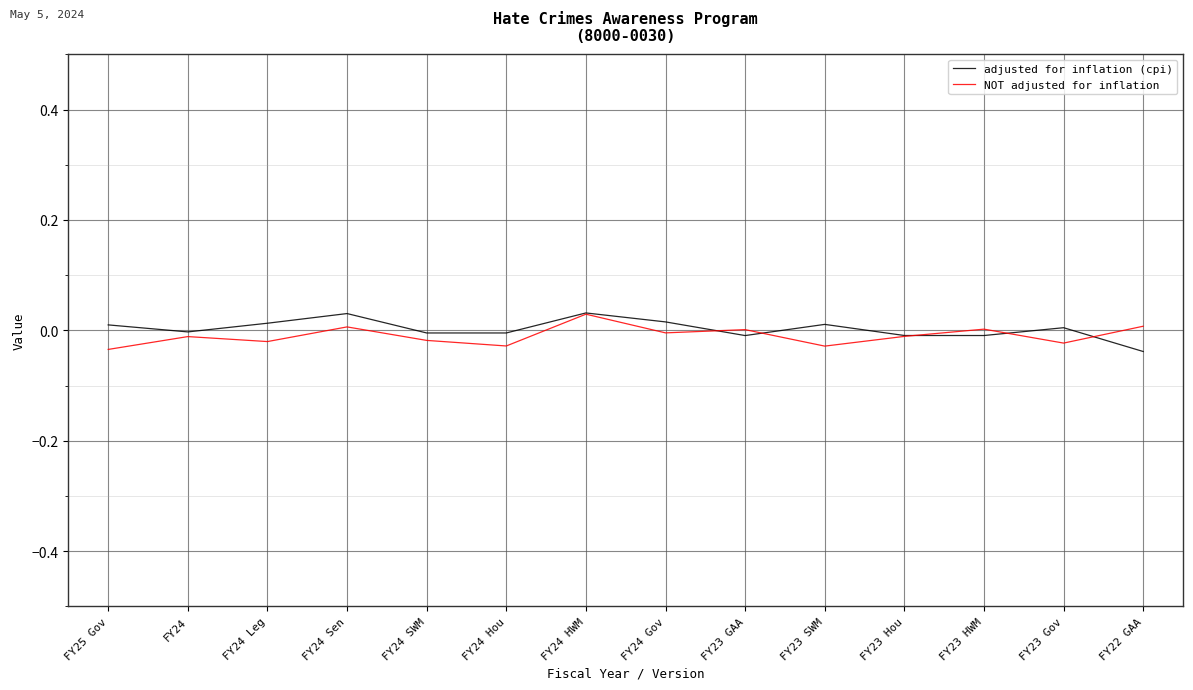

The adjusted for inflation (cpi) series shows 0.0 at FY25 Gov. True or false?

True